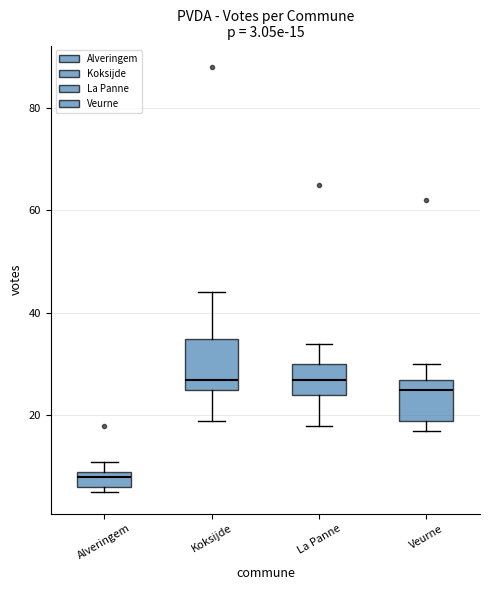

Comparing the boxes themselves (not the whiskers), which one is the tallest?

Koksijde